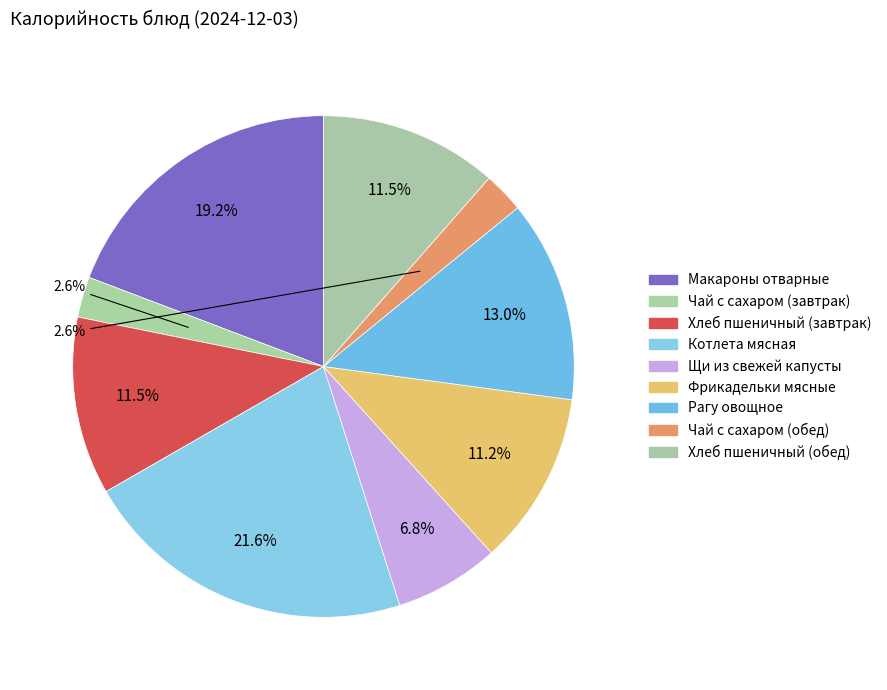

Is there any slice that represents more than half of the pie?

No